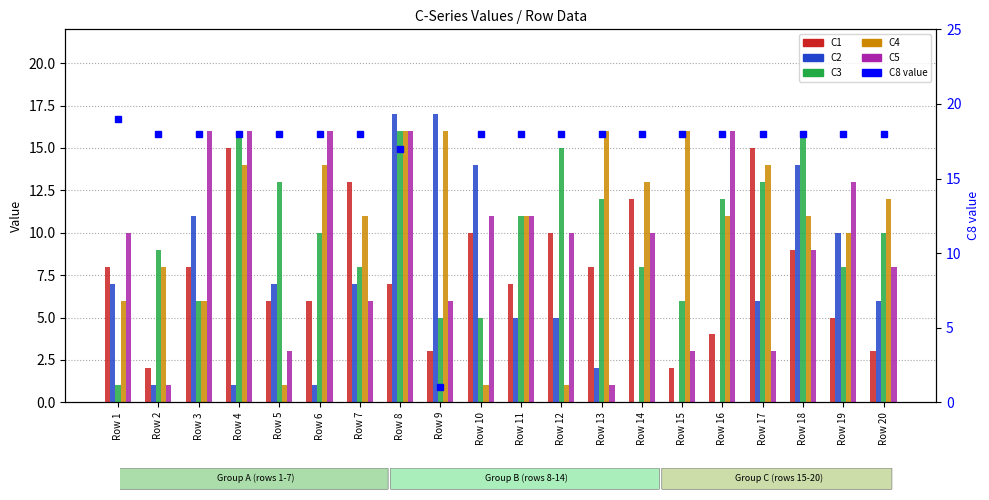

What is the spread (max minus min) of values at Row 12?

17